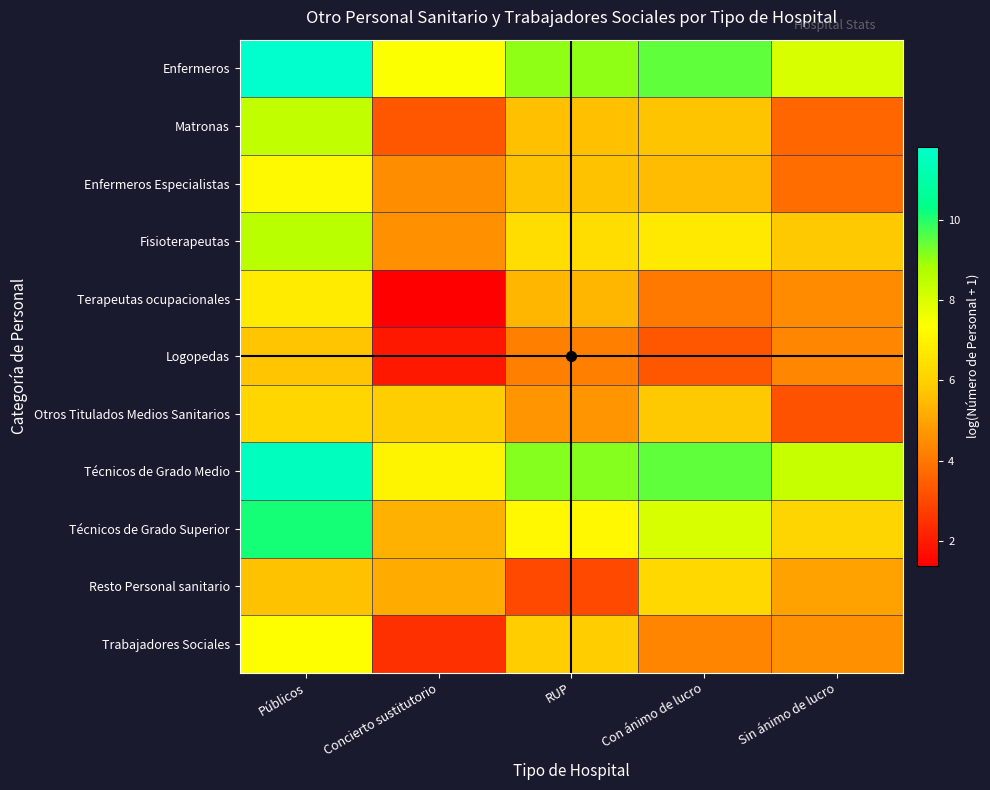

What is the difference between the highest and lowest values at RUP?

6.1